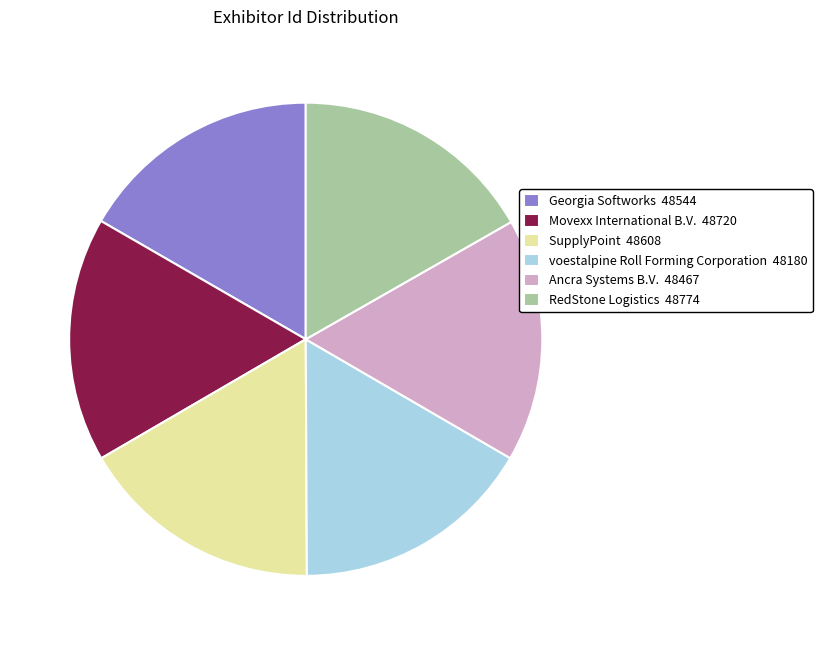

Is it true that voestalpine Roll Forming Corporation 48180 is 17% of the pie?

True